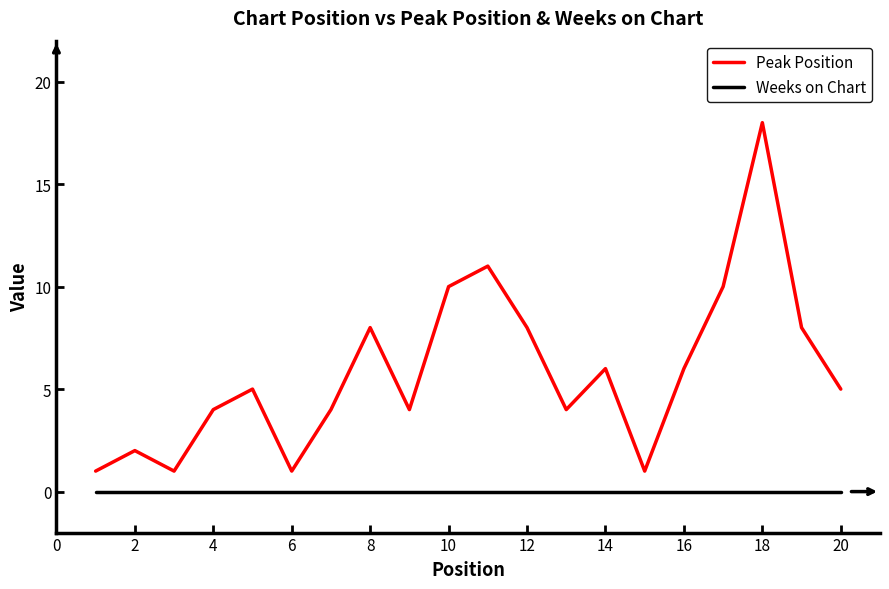

In Peak Position, how many points are higher than both neighbors (excluding endpoints)?

6